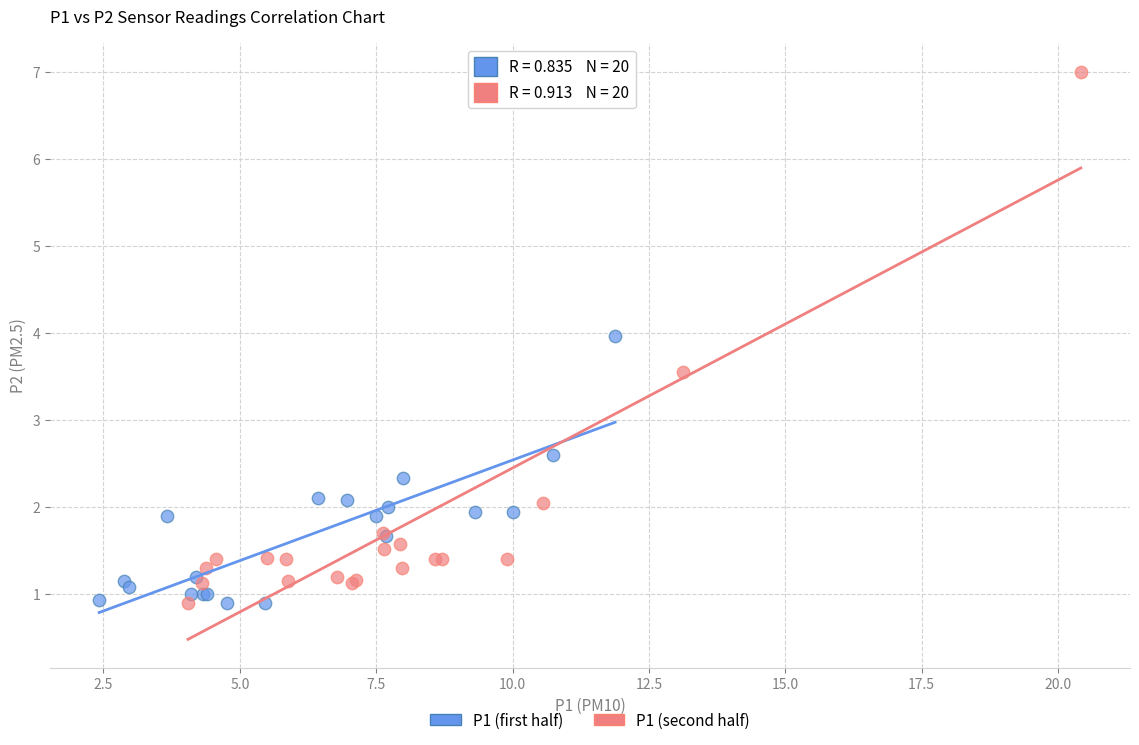

Which series reaches the maximum Y coordinate?

P1 (second half)